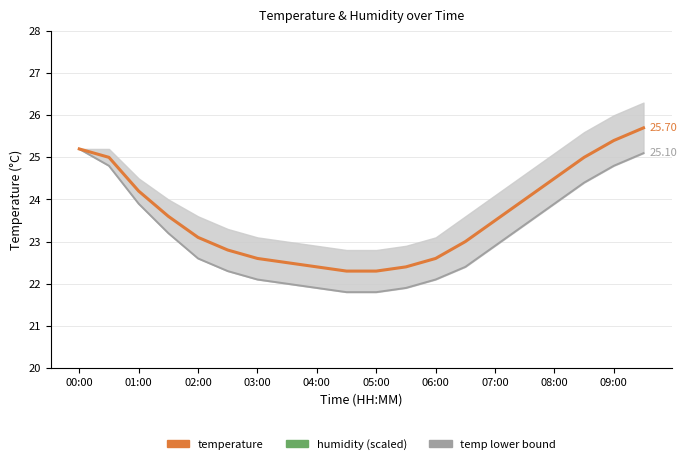

Reading left to right, extract all data points from this chart.

temperature: 25.2	25.0	24.2	23.6	23.1	22.8	22.6	22.5	22.4	22.3	22.3	22.4	22.6	23.0	23.5	24.0	24.5	25.0	25.4	25.7
humidity (scaled): 4.9	5.1	6.1	7.1	7.9	8.5	8.9	9.2	9.4	9.5	9.6	9.5	9.3	9.0	8.6	8.2	7.7	7.3	6.8	6.4
temp lower bound: 25.2	24.8	23.9	23.2	22.6	22.3	22.1	22.0	21.9	21.8	21.8	21.9	22.1	22.4	22.9	23.4	23.9	24.4	24.8	25.1